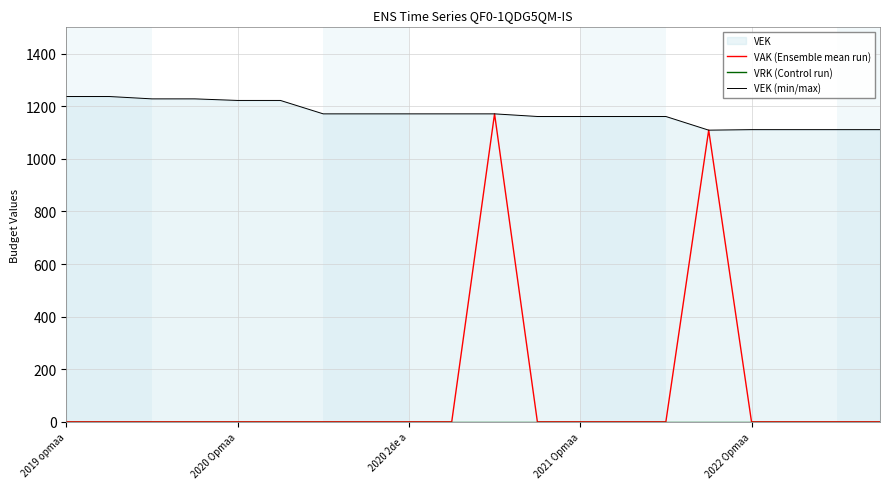

Reading left to right, what are all the values shown in this chart?

VAK (Ensemble mean run): 0	0	0	0	0	0	0	0	0	0	1171	0	0	0	0	1109	0	0	0	0
VRK (Control run): 0	0	0	0	0	0	0	0	0	0	0	0	0	0	0	0	0	0	0	0
VEK (min/max): 1237	1237	1228	1228	1222	1222	1171	1171	1171	1171	1171	1161	1161	1161	1161	1109	1111	1111	1111	1111